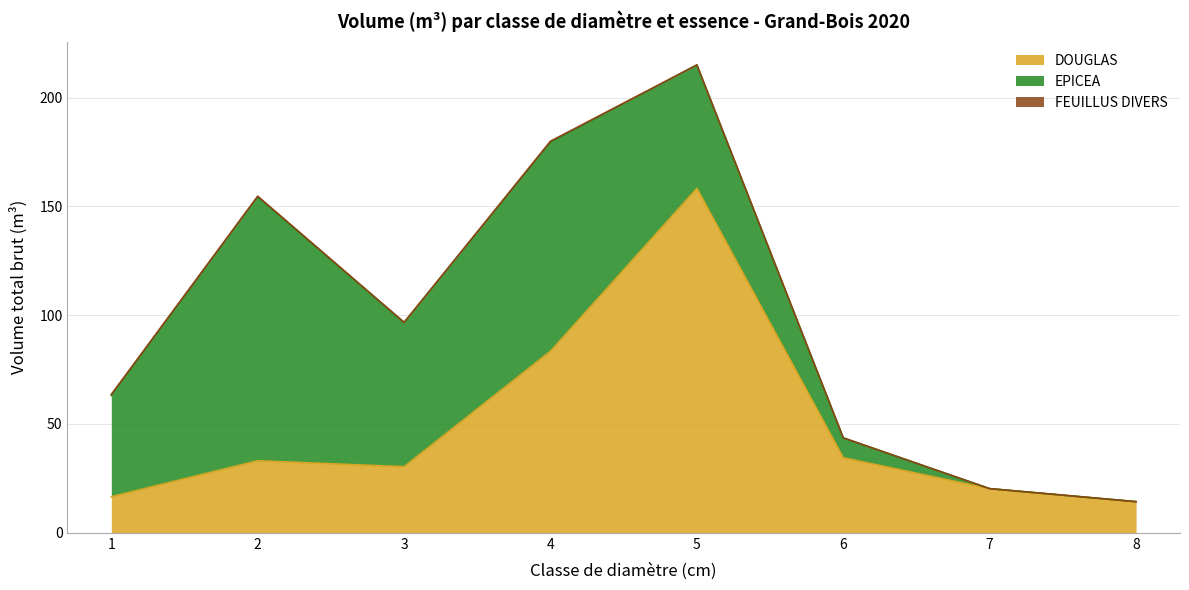

What is the difference between the second highest and minimum values in the DOUGLAS series?

69.2